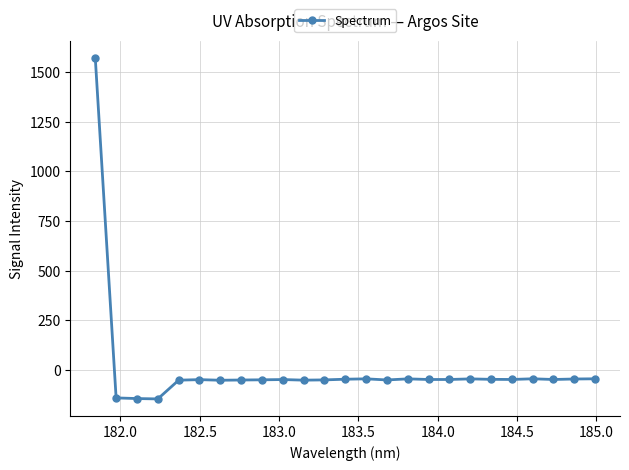

True or false: the data has more than 0 interior local peaks.

True